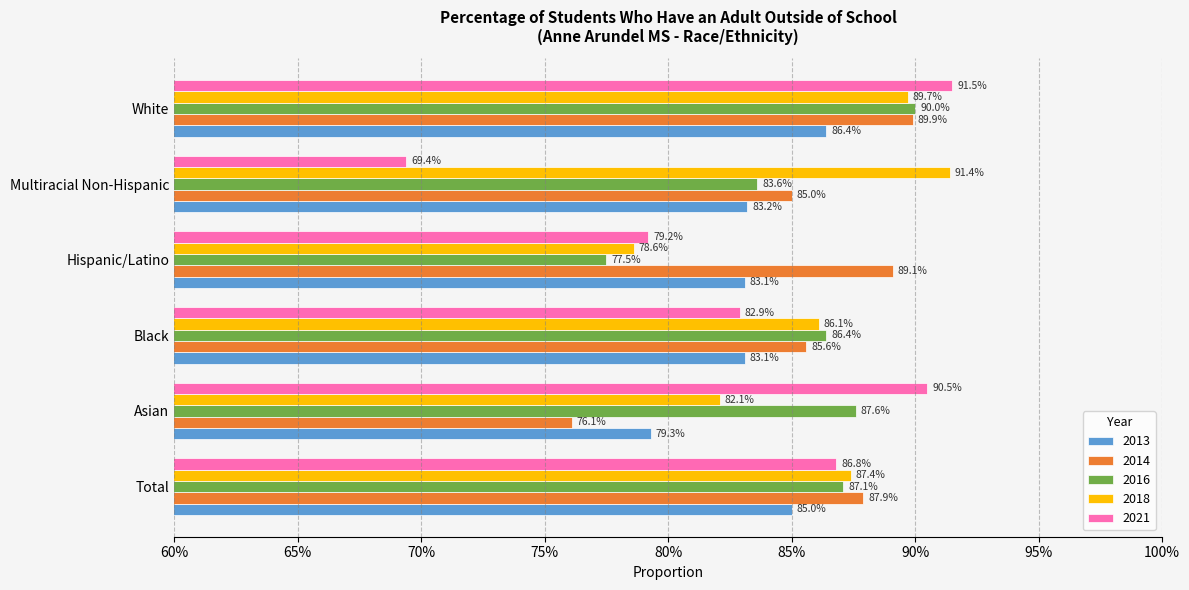

What are all the series names shown in the legend?

2013, 2014, 2016, 2018, 2021